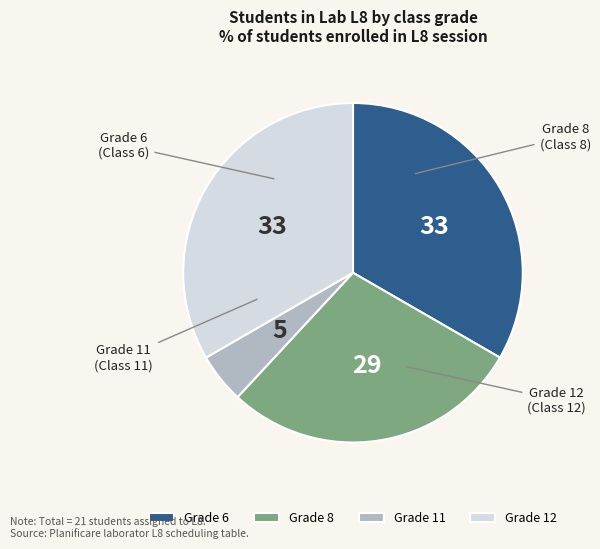

Does Grade 8 represent more than half of the total?

No